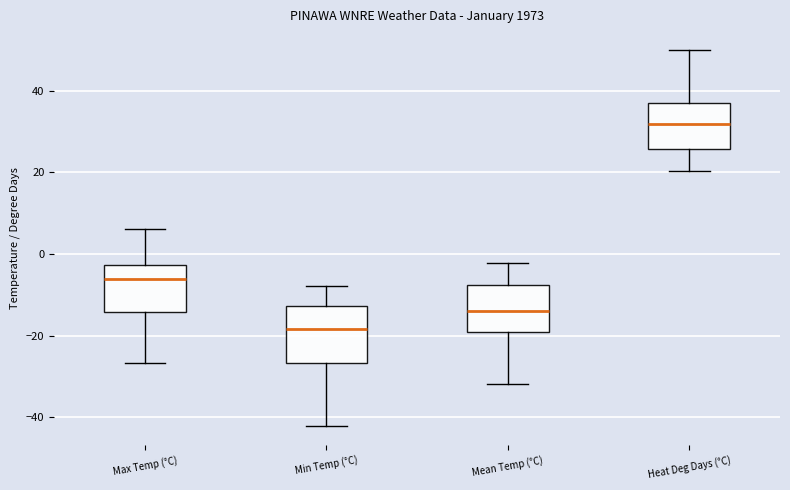

Which box has the lowest median line?

Min Temp (°C)